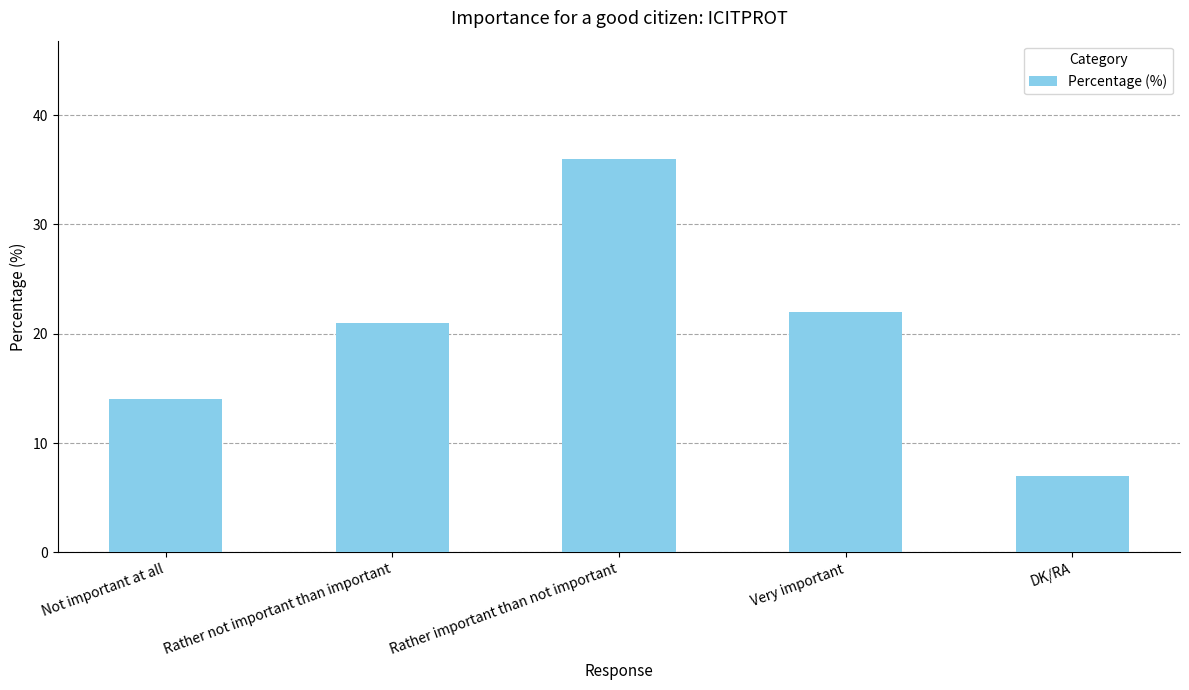

At which category does the chart reach its peak across all series?

Rather important than not important